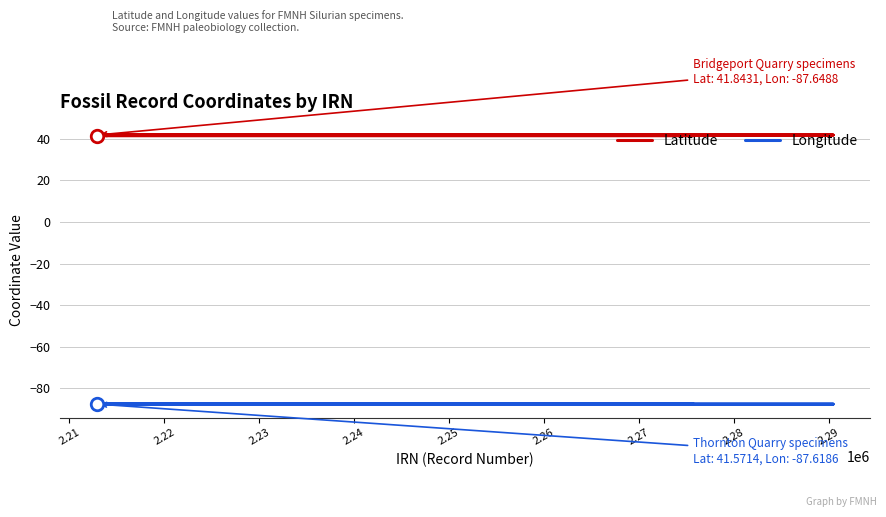

What is the lowest value of the Latitude series?

41.6